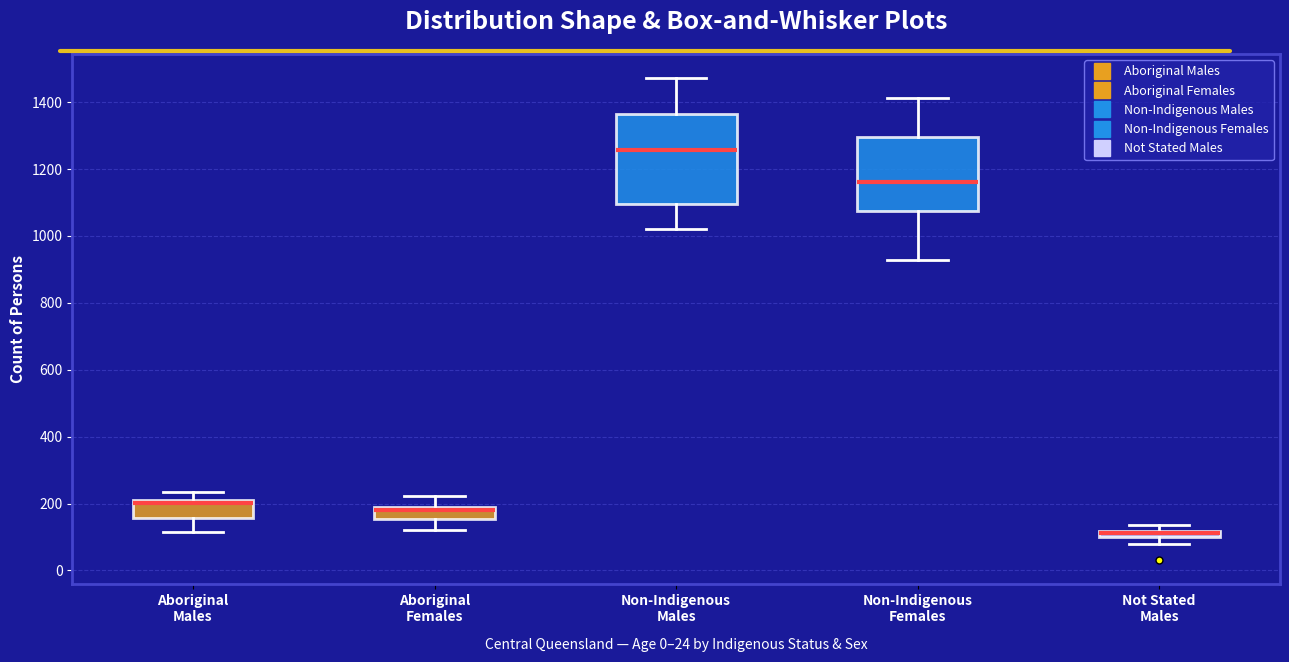

Comparing the boxes themselves (not the whiskers), which one is the tallest?

Non-Indigenous Males